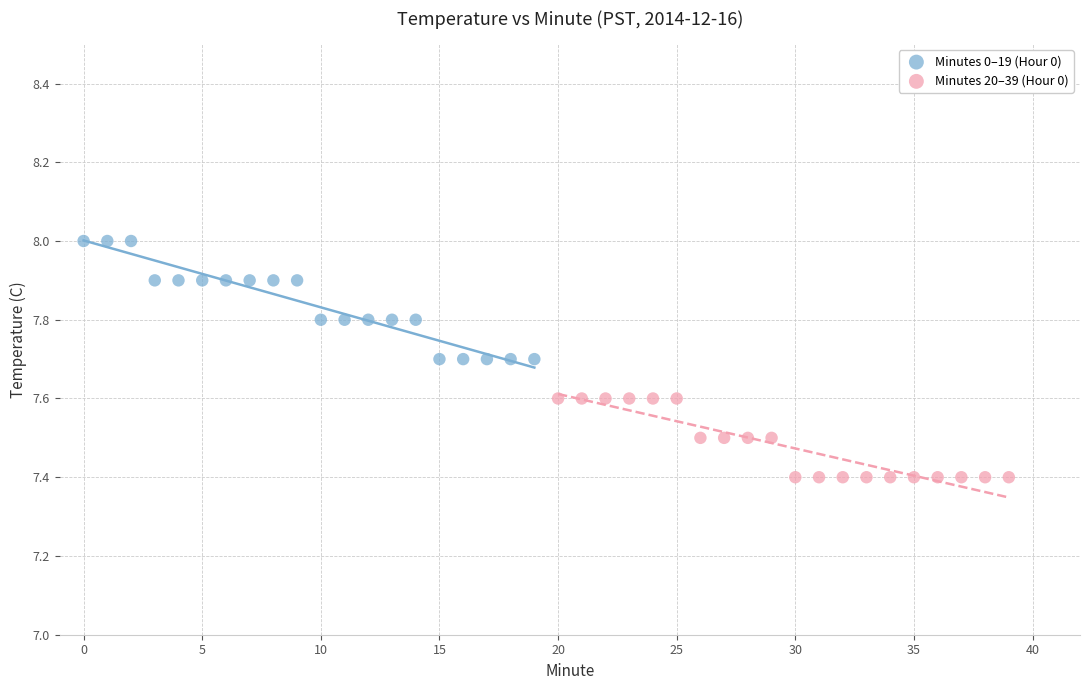

Which series contains the lowest Y value?

Minutes 20–39 (Hour 0)